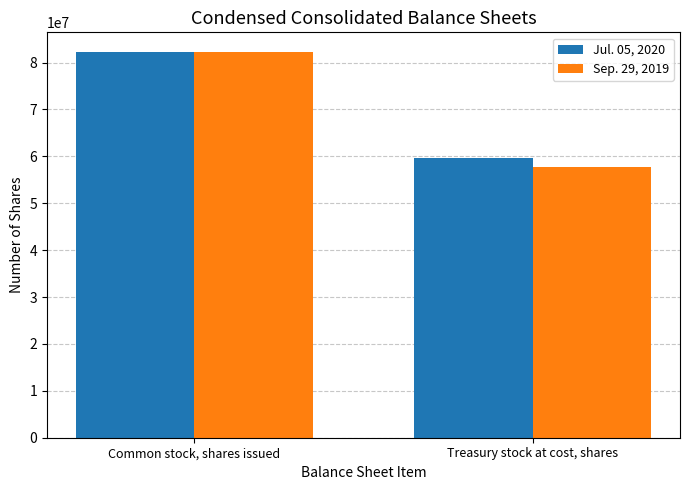

What is the maximum value shown in the chart?

82320270